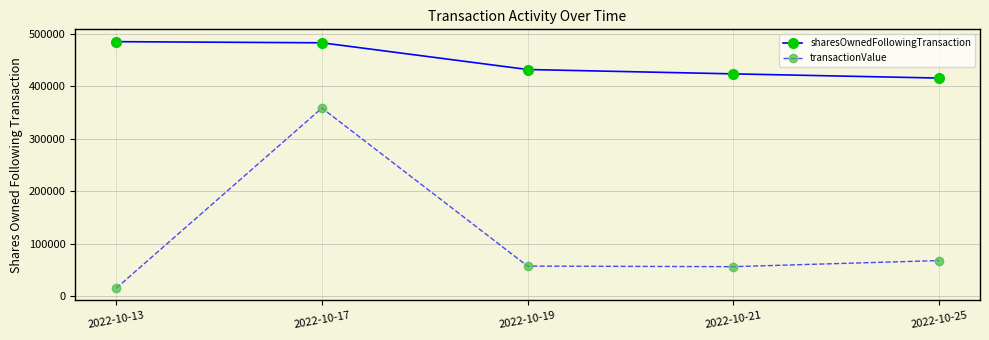

What is the value of the transactionValue point at the 5th from the left?

68300